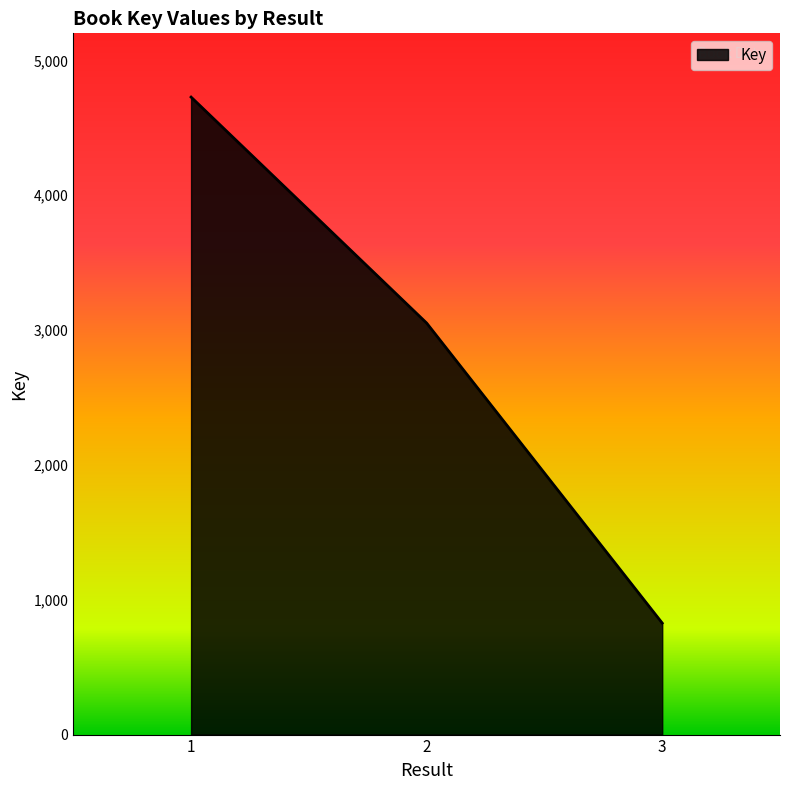

What is the average value?

2869